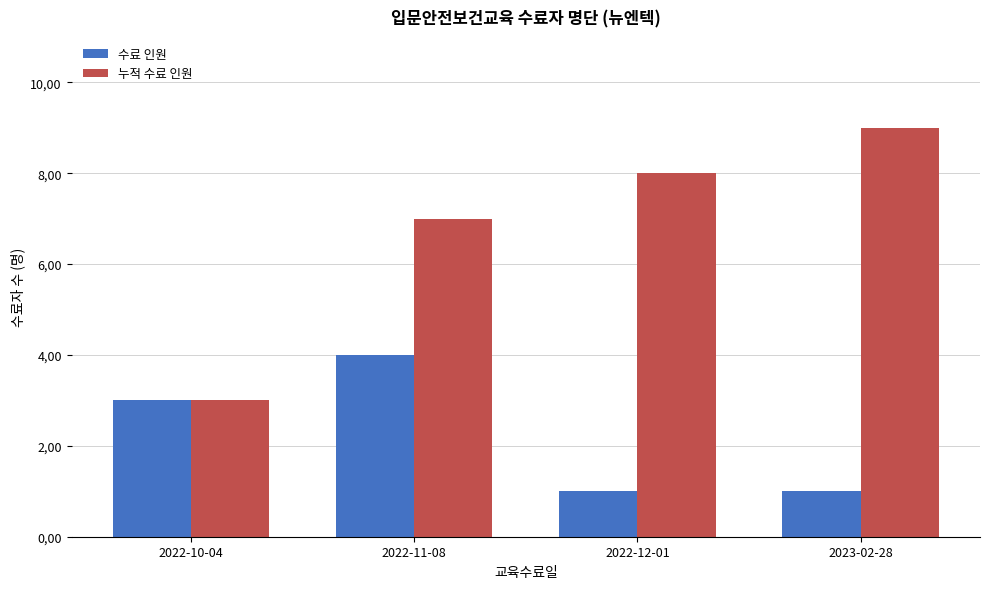

Is it true that 누적 수료 인원 equals 8 at 2022-12-01?

True